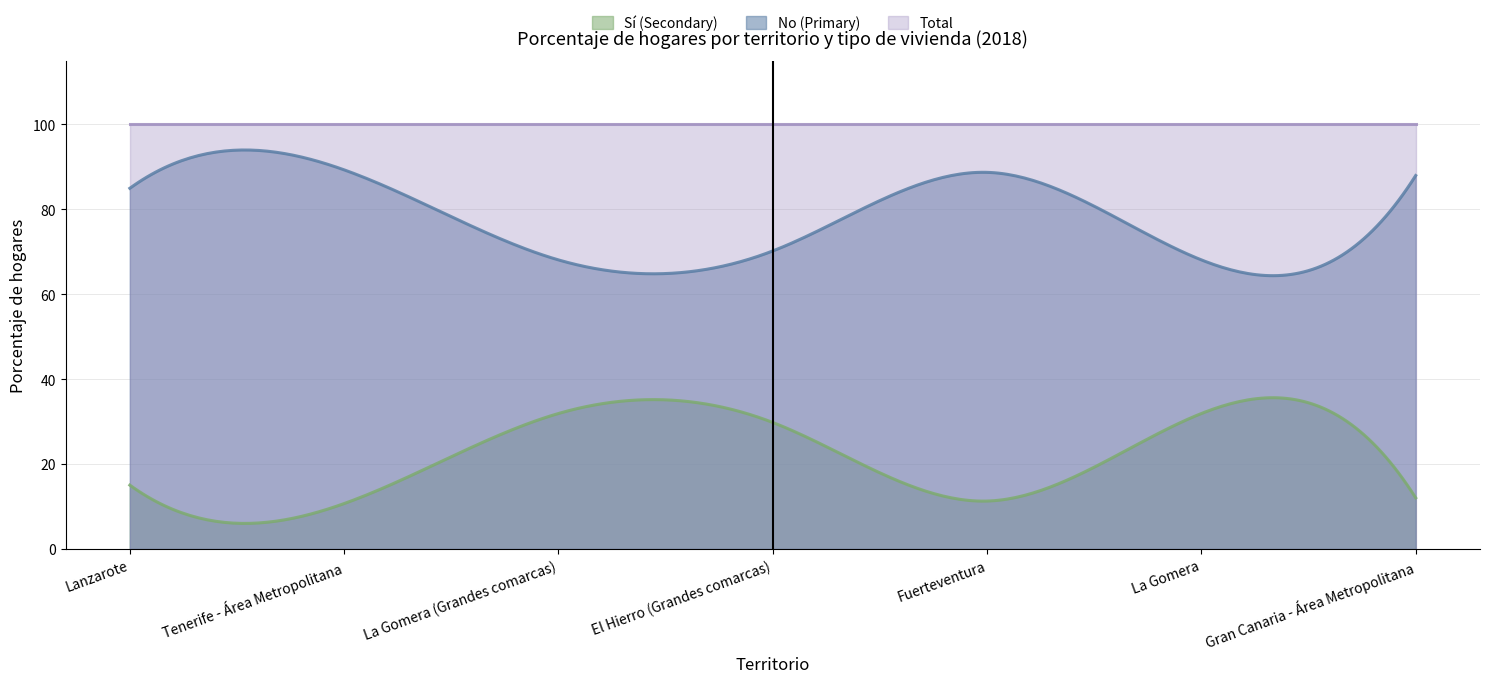

At how many categories does at least one series exceed 93?

300